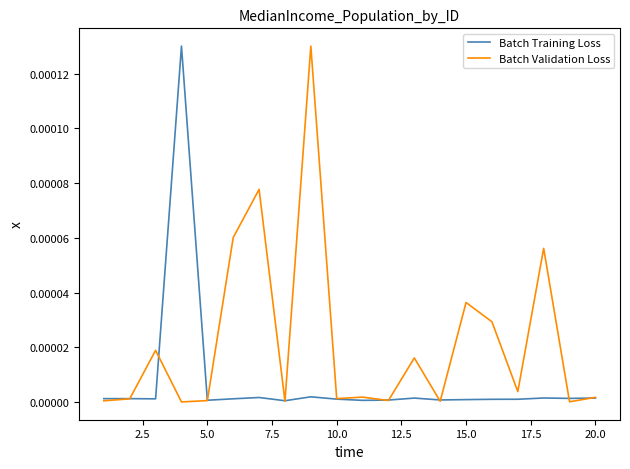

Which series has the largest total across all categories?

Batch Validation Loss